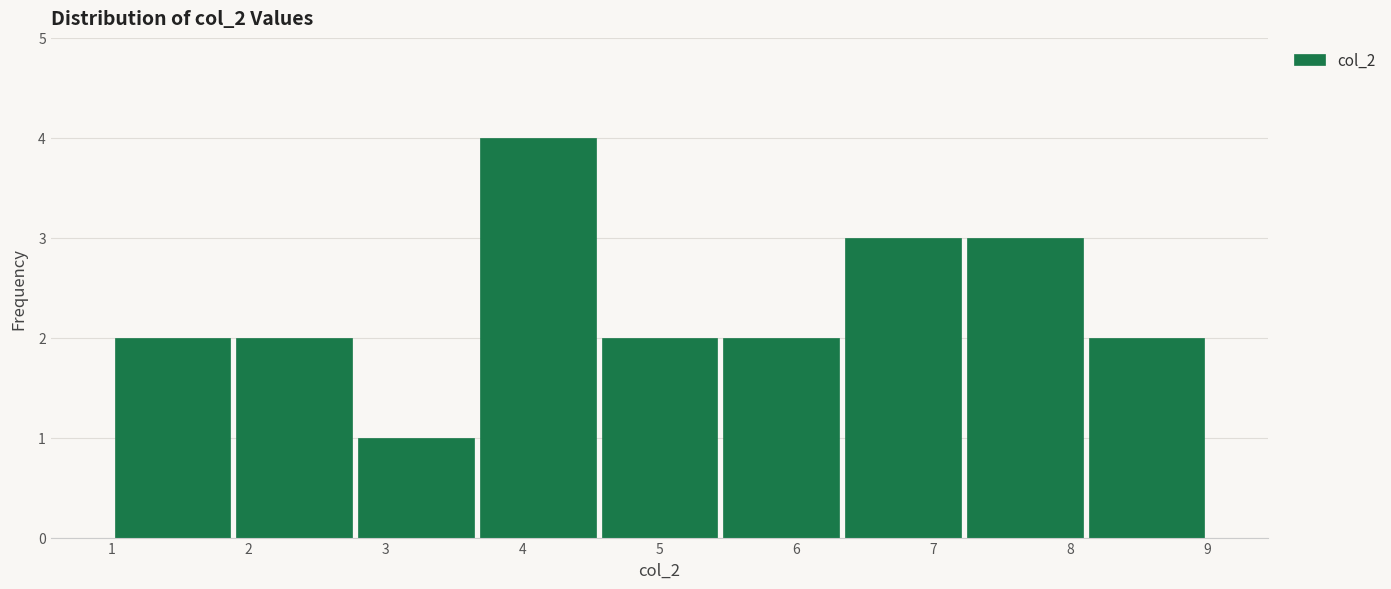

Reading left to right, transcribe this chart: for each bar, give the range it covers on the x-axis and its height. Neither the bar edges nor the heights are printed on the chart, so give them approximately, as read against the axes.

1.0 to 1.9: 2
1.9 to 2.8: 2
2.8 to 3.7: 1
3.7 to 4.6: 4
4.6 to 5.4: 2
5.4 to 6.3: 2
6.3 to 7.2: 3
7.2 to 8.1: 3
8.1 to 9.0: 2